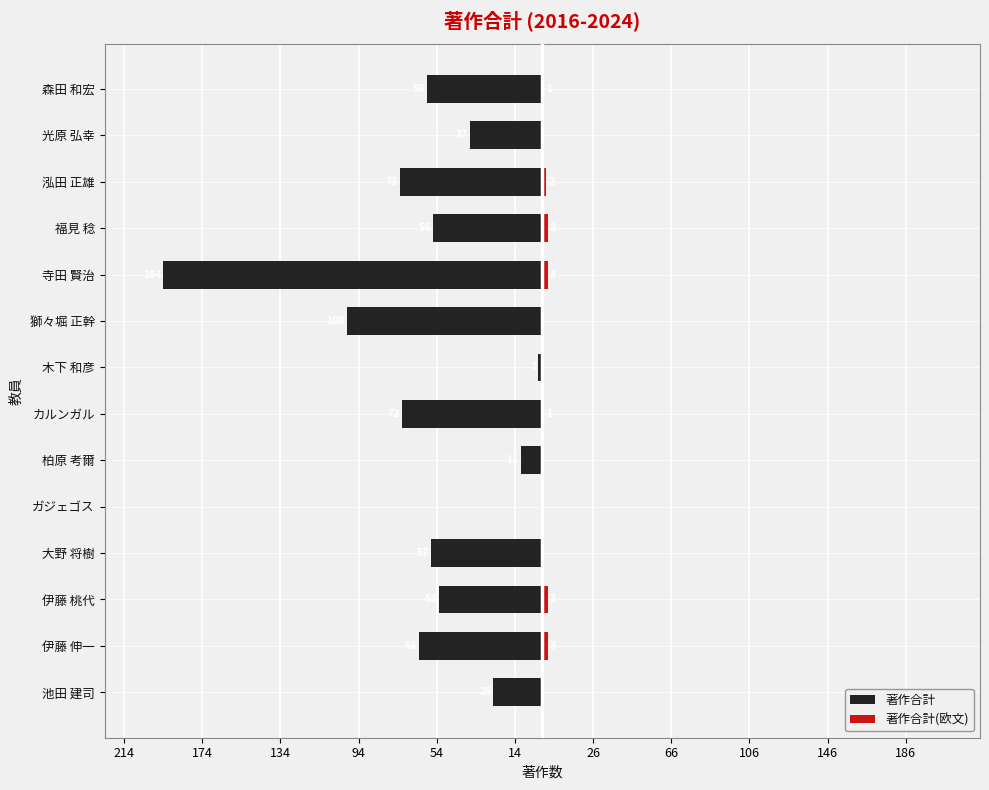

The 著作合計(欧文) series shows 4 at 福見 稔. True or false?

False